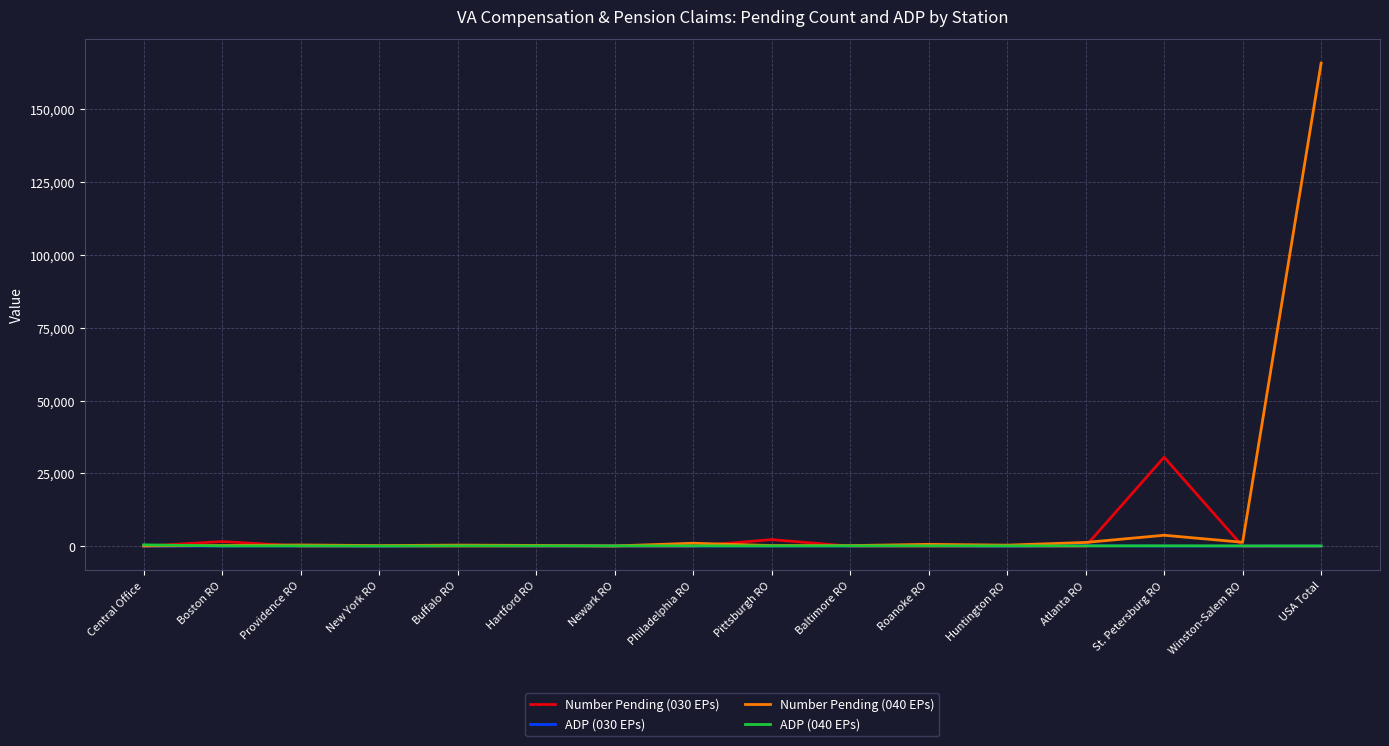

What is the minimum value shown in the chart?

1.0